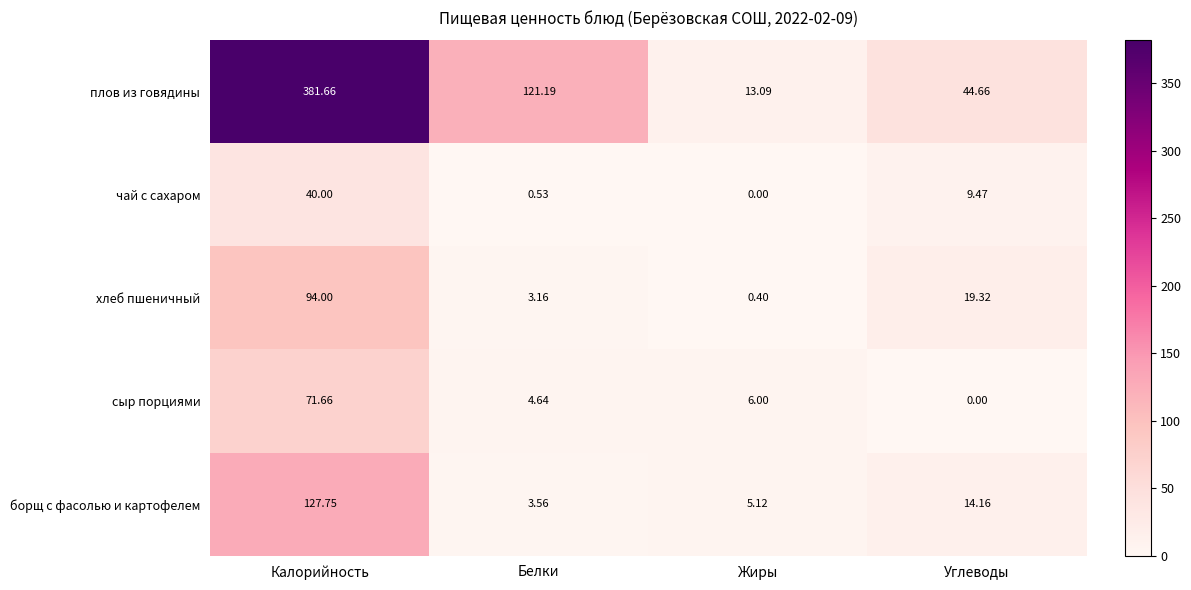

Where does the сыр порциями series first go above 6?

Калорийность